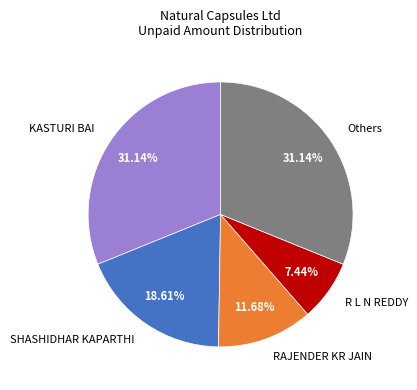

Does any single category account for the majority?

No